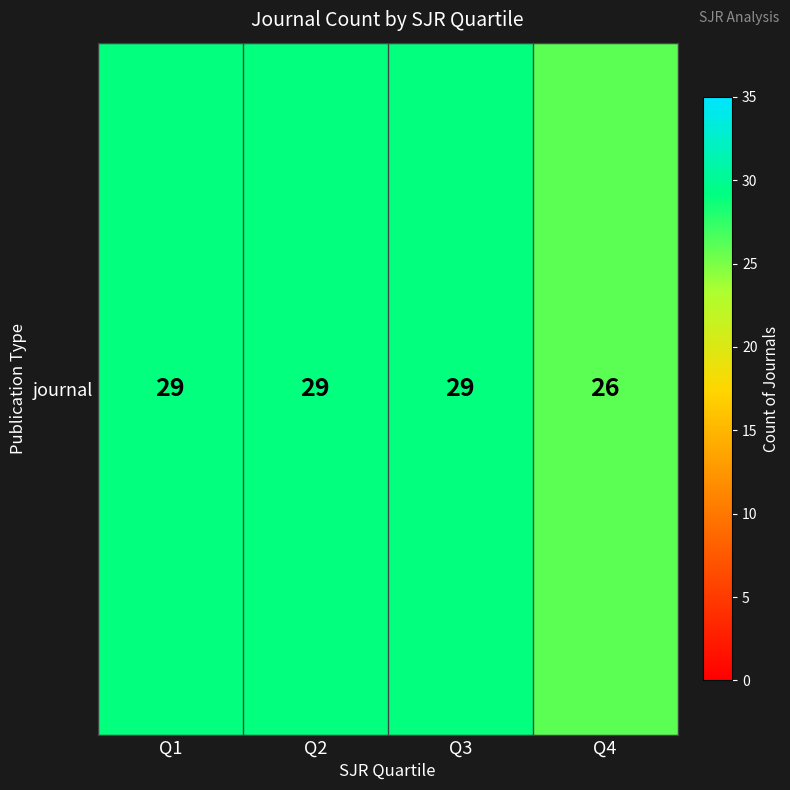

At which category does the chart reach its peak across all series?

Q1